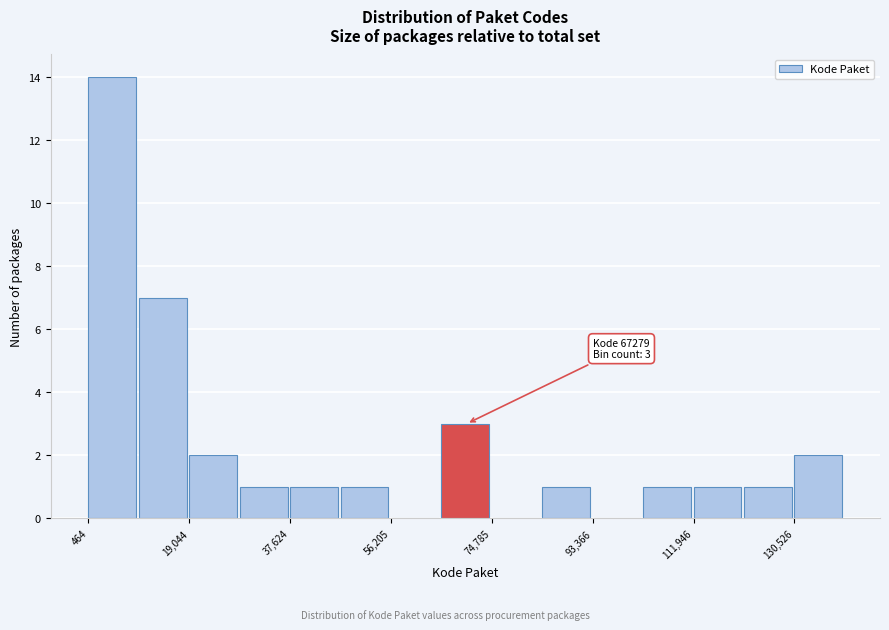

Over which range of the x-axis is the bar tallest?

0 to 10000